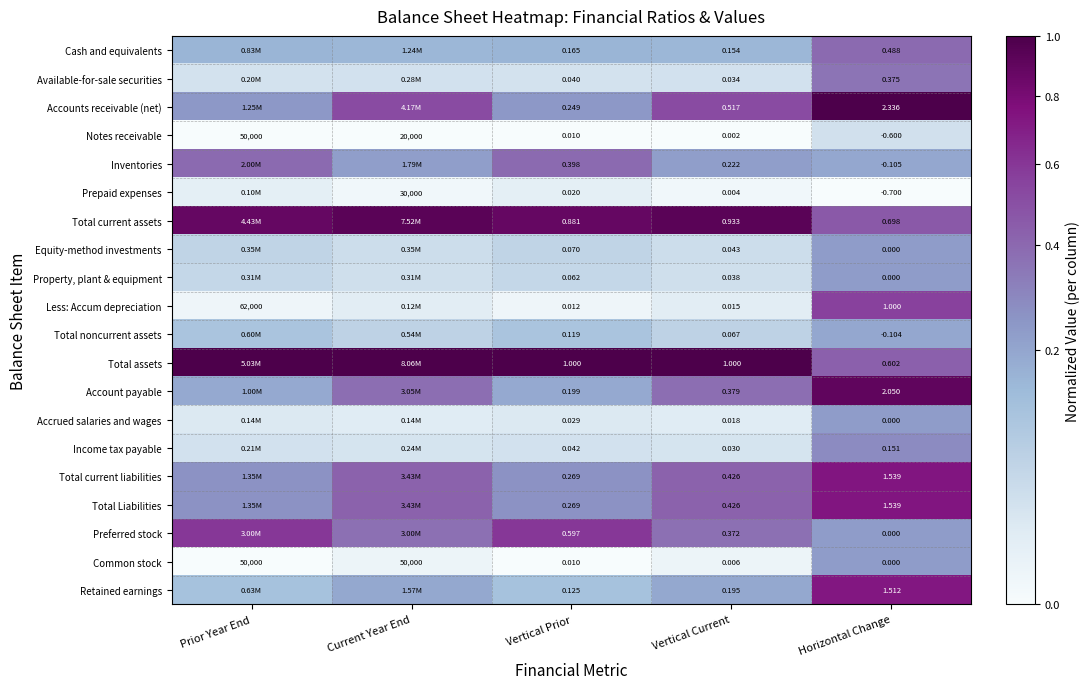

At which label does Notes receivable first exceed 0?

Prior Year End